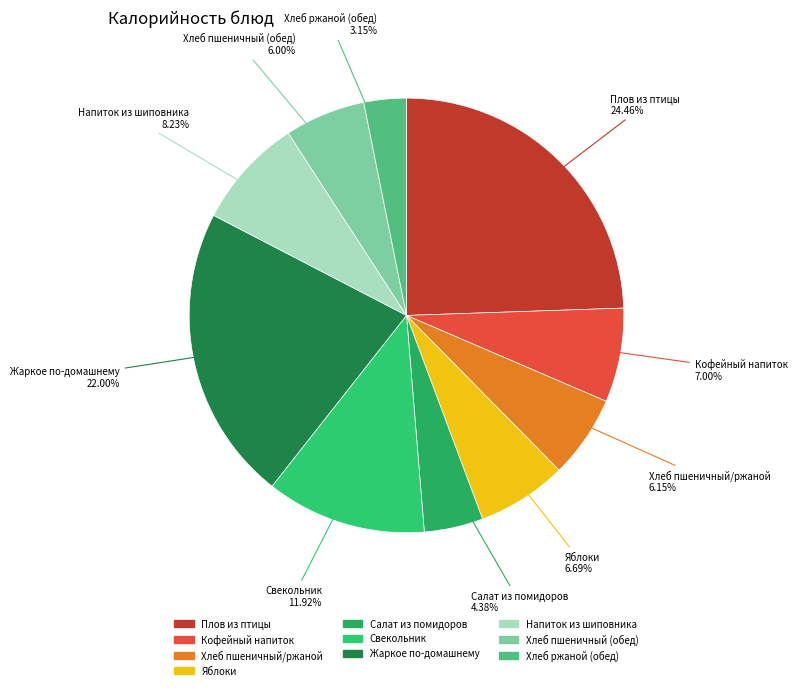

Is Хлеб пшеничный (обед) the majority of the pie?

No